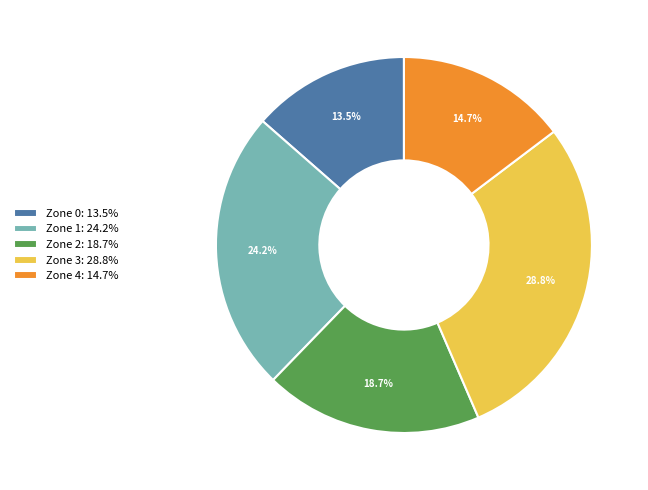

How many slices are in this pie chart?

5